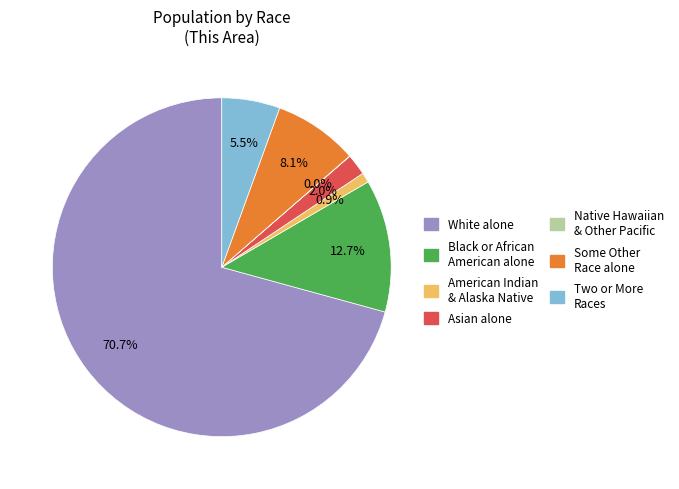

To the nearest percent, what is the average slice percentage?

14%